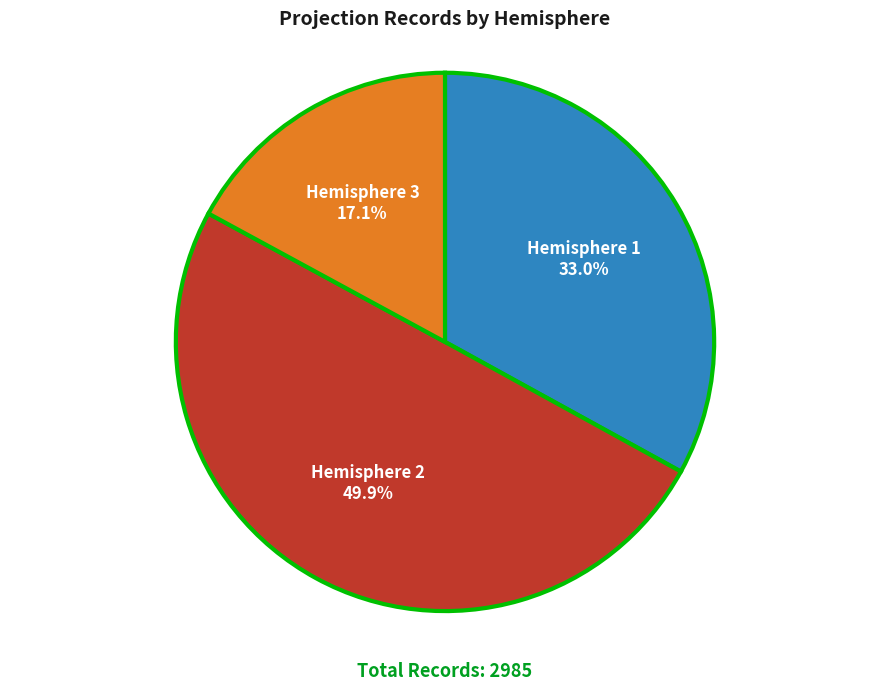

How much of the chart is everything except Hemisphere 1?

67.0%